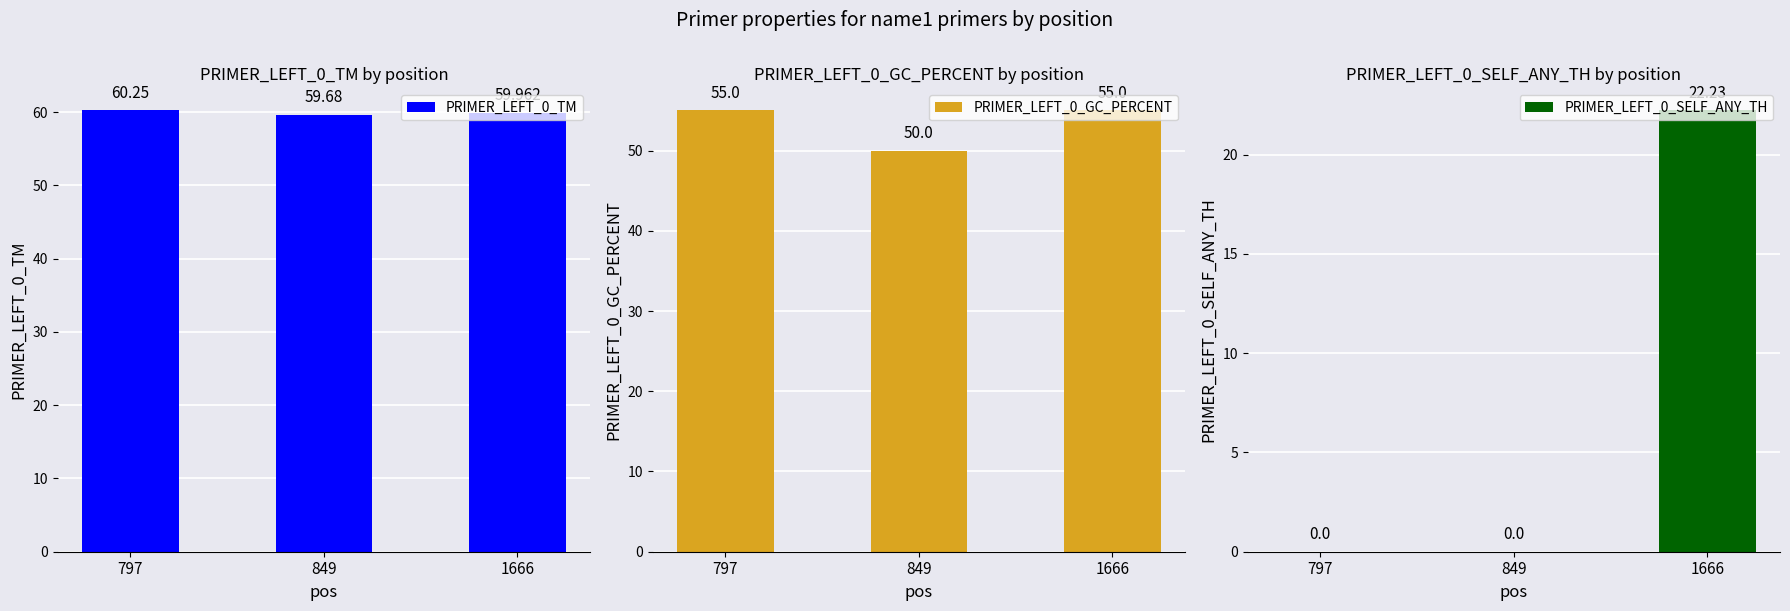

How many data points does each series have?

3